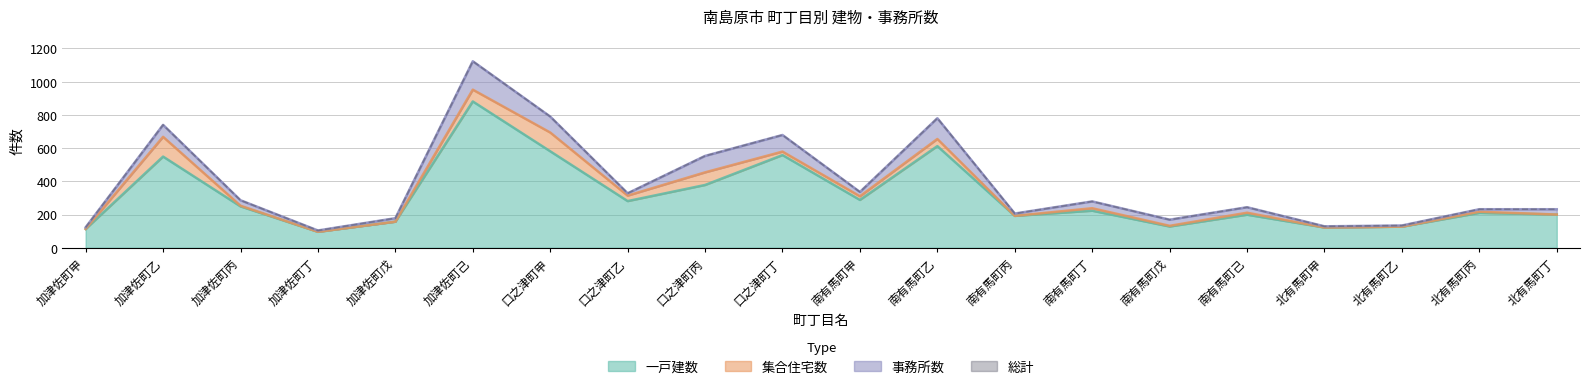

How many interior local peaks does the 総計 series have?

6